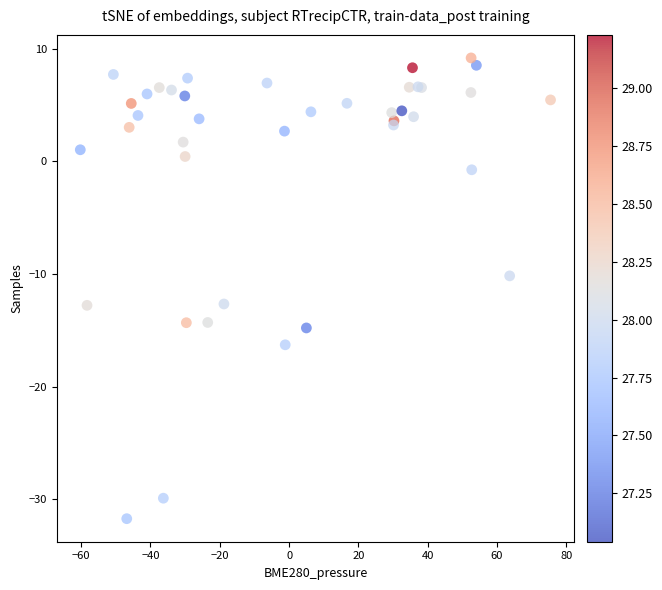

What Y value in the scatter plot is closest to -11?

-10.2